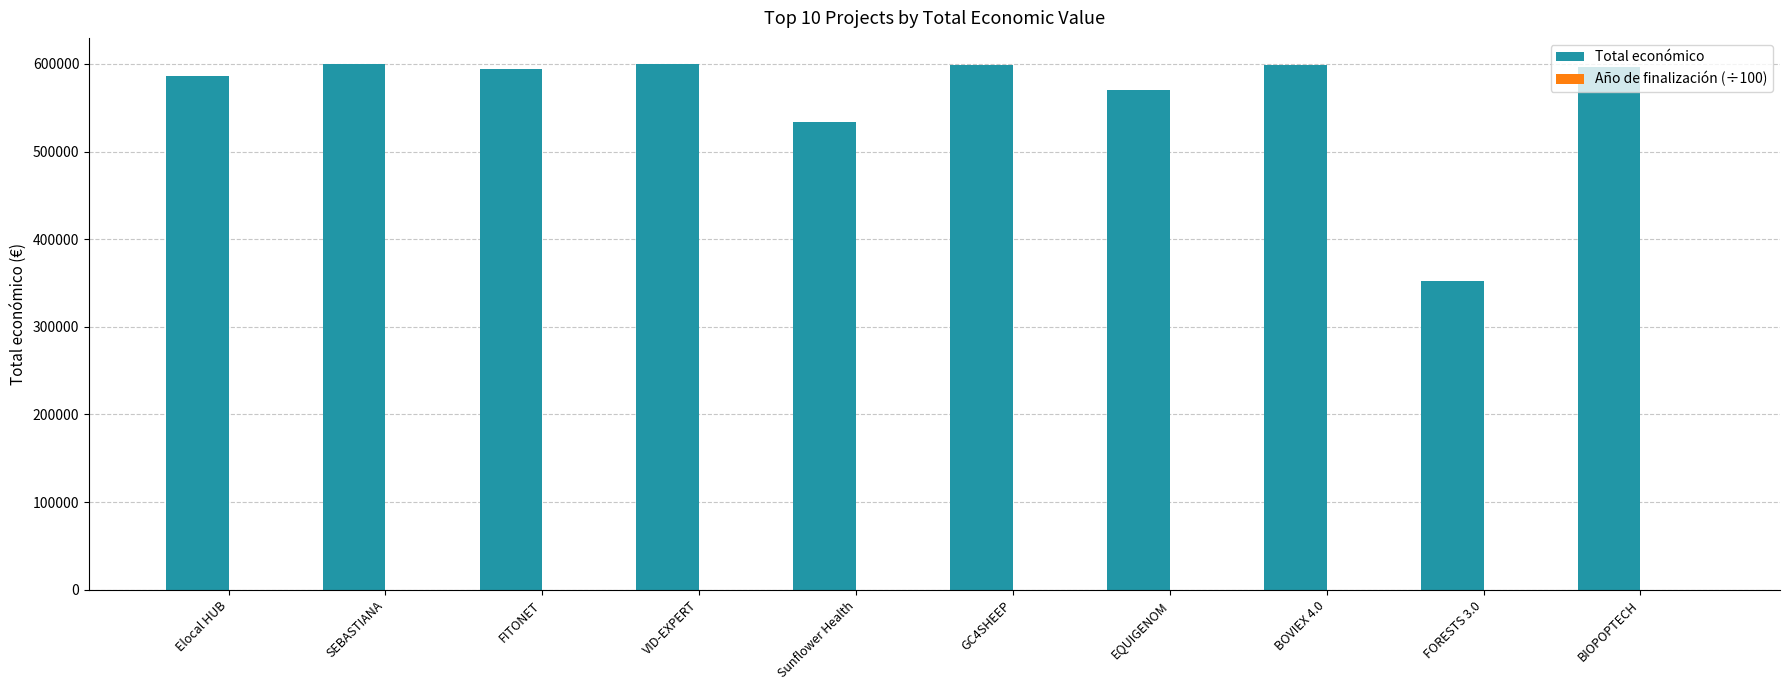

At which label is Total económico closest to 475946?

Sunflower Health